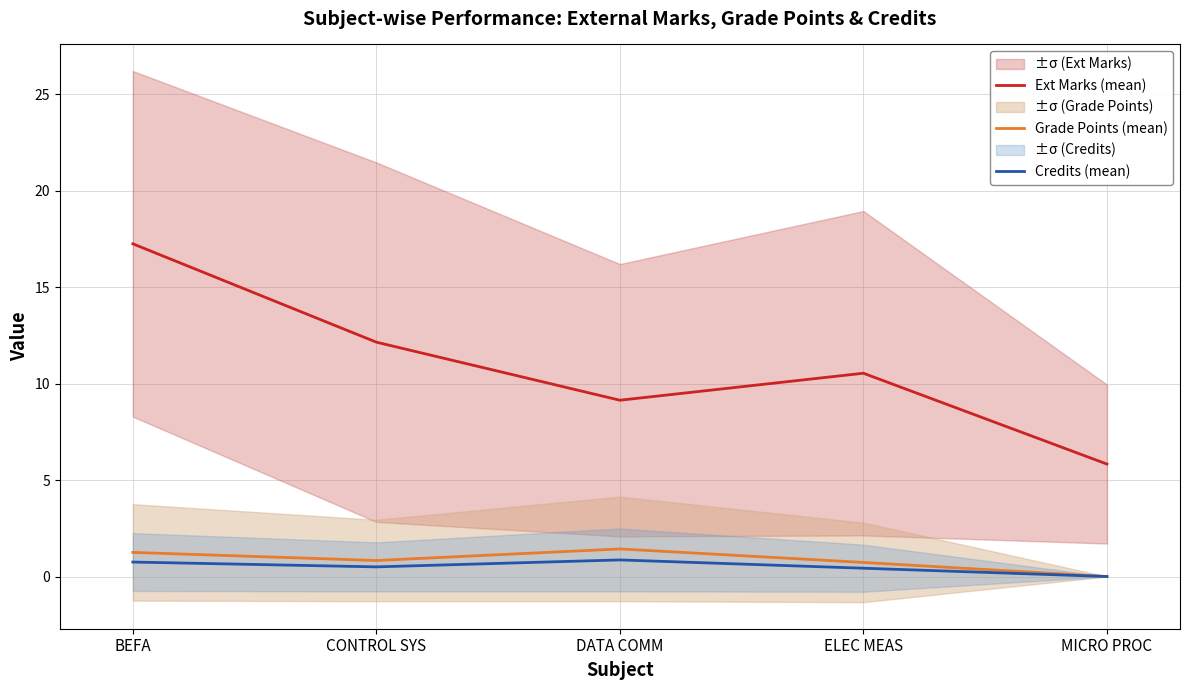

How many interior local peaks does the Credits (mean) series have?

1